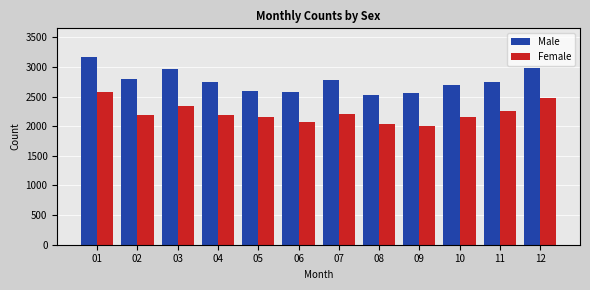

Rank the series by their average value, from highest to lowest.

Male, Female